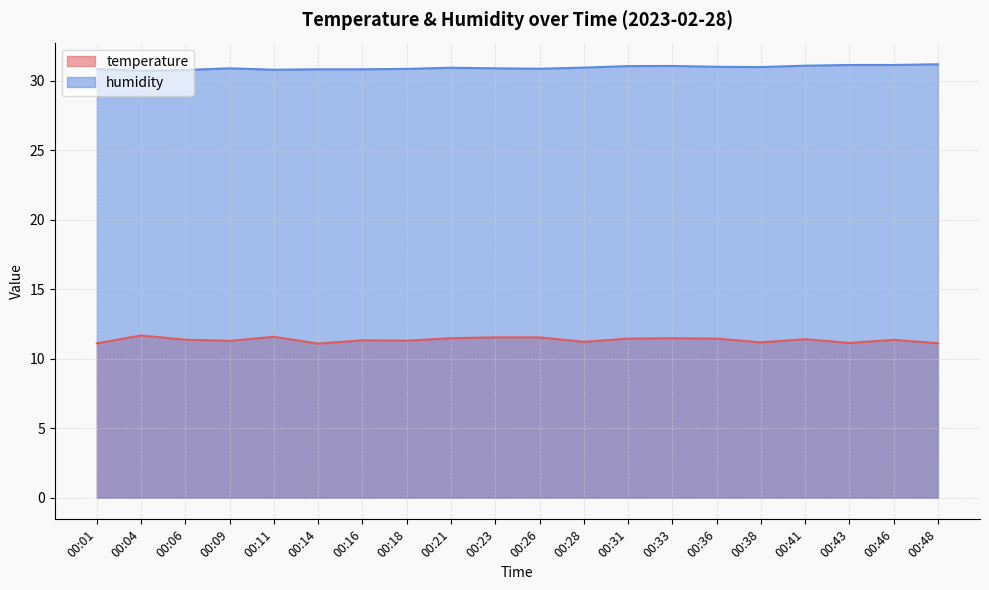

Between 00:04 and 00:41, which series saw the biggest shift?

humidity